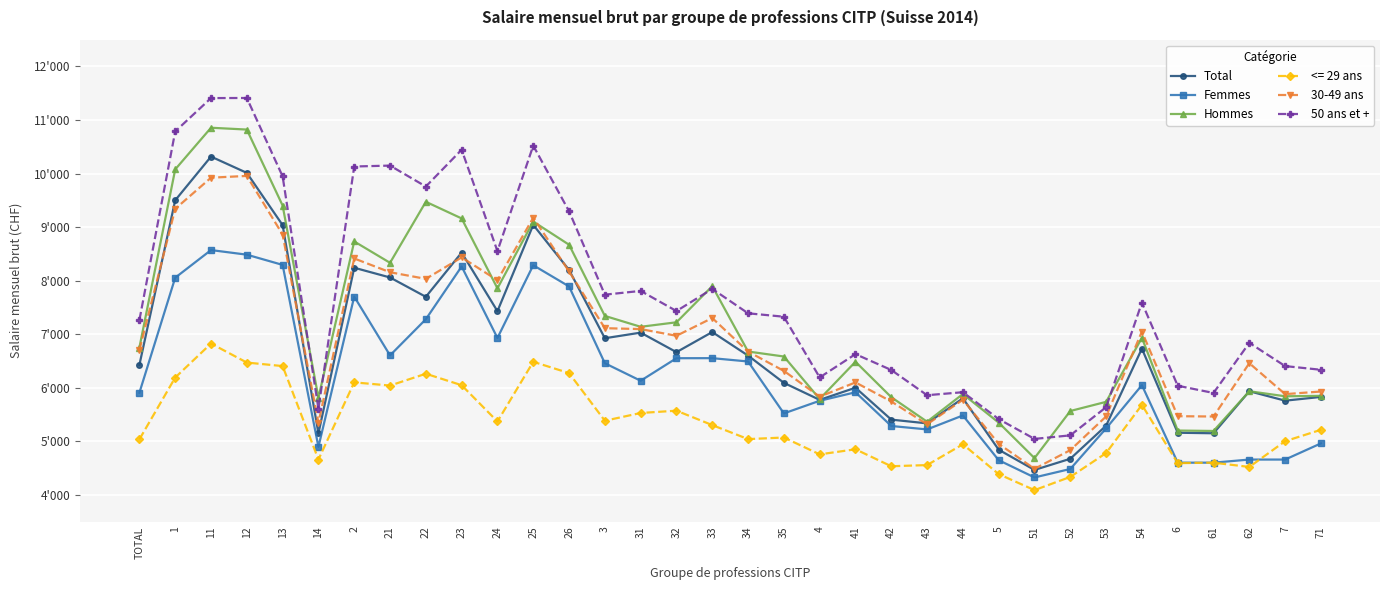

What are all the series names shown in the legend?

Total, Femmes, Hommes, <= 29 ans, 30-49 ans, 50 ans et +